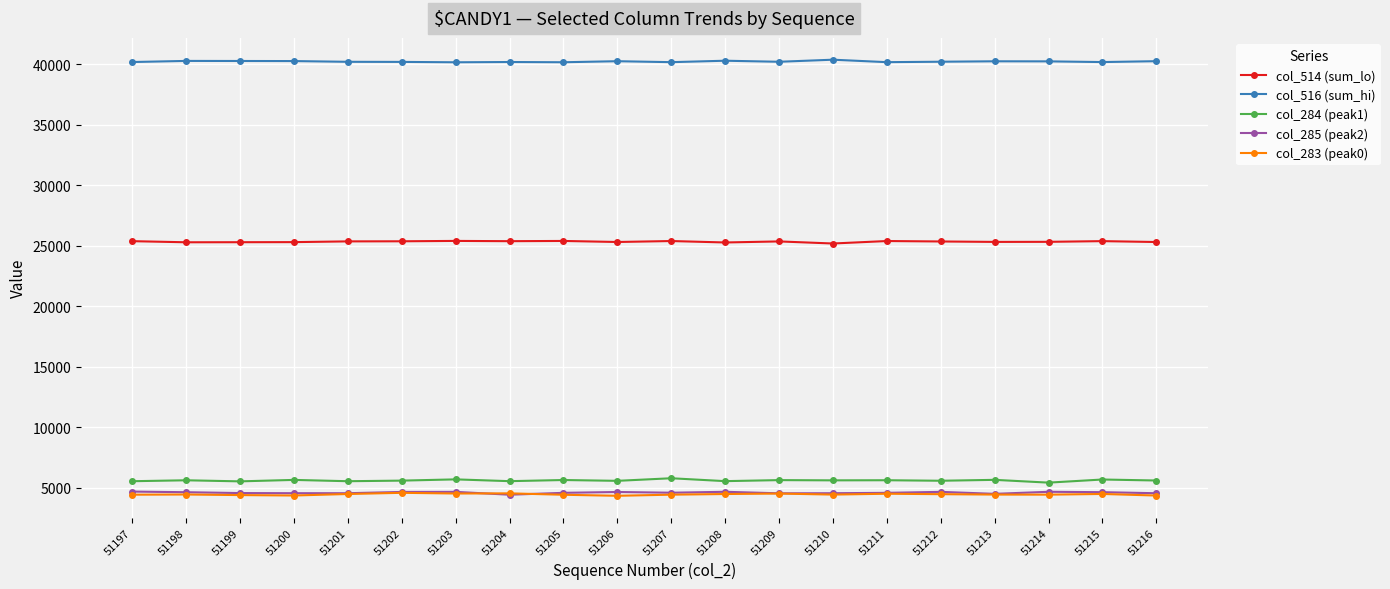

What is the total value across all series at 51212?

80200